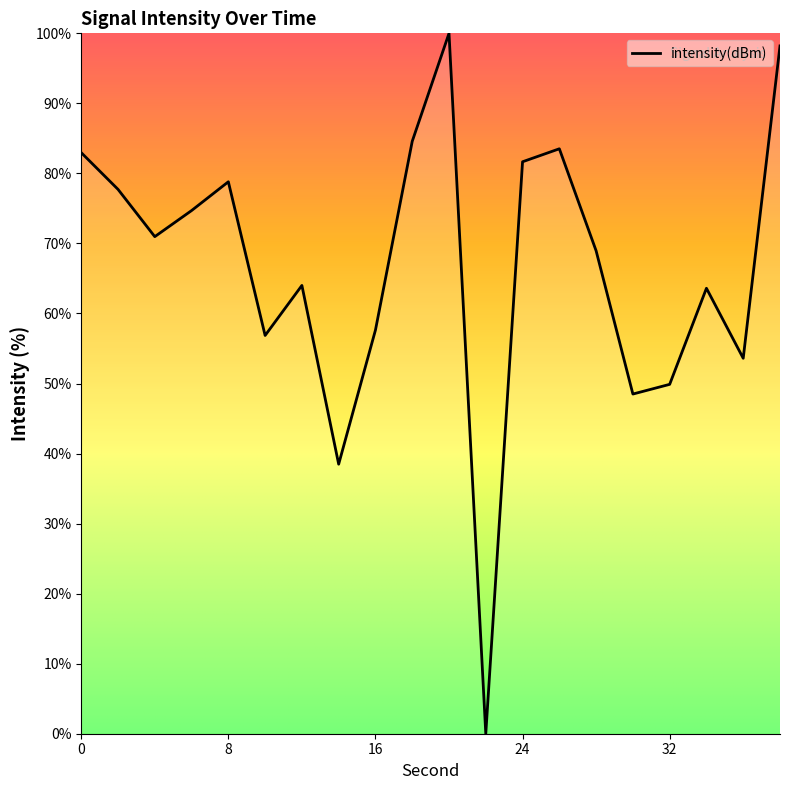

What is the difference between the maximum and minimum values?

100.0